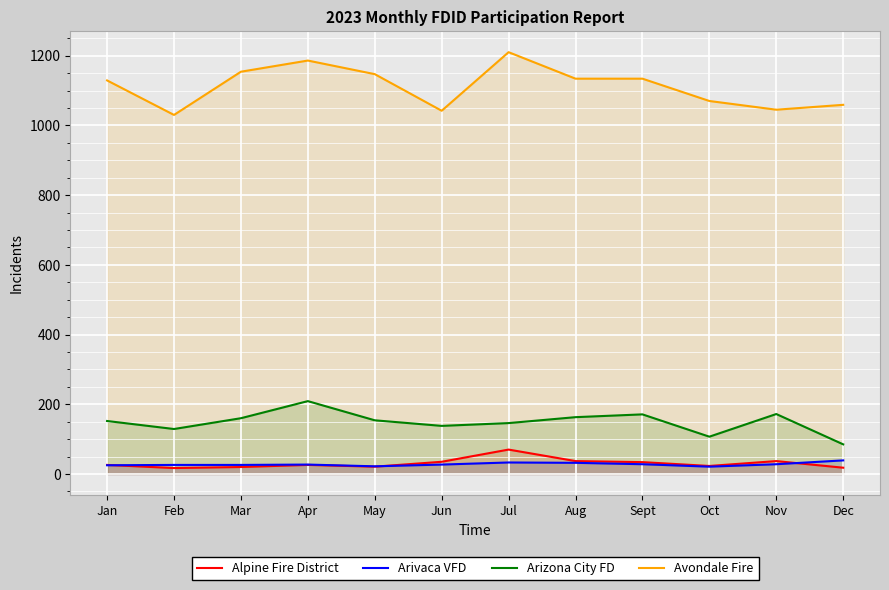

Where is the first local maximum for Arizona City FD?

Apr